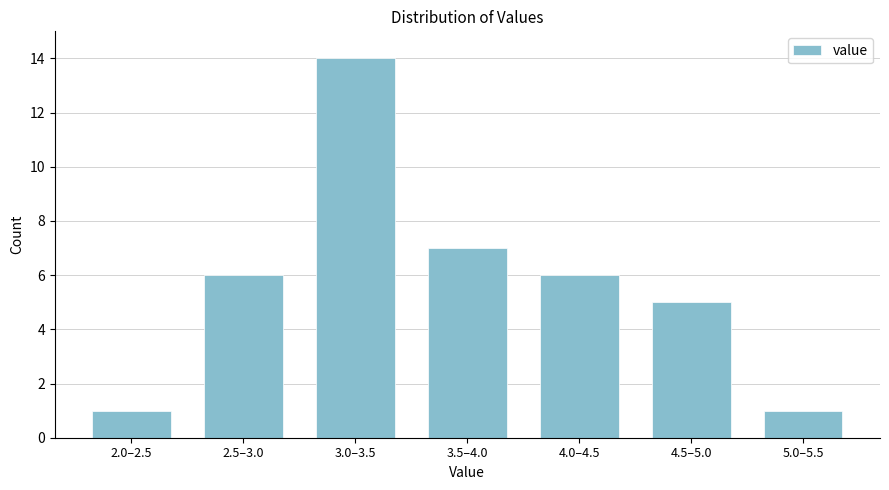

Reading left to right, extract all data points from this chart.

2.0–2.5=1	2.5–3.0=6	3.0–3.5=14	3.5–4.0=7	4.0–4.5=6	4.5–5.0=5	5.0–5.5=1